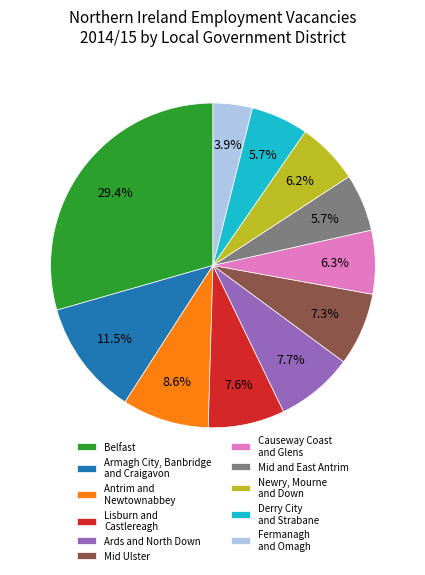

How many slices are in this pie chart?

11